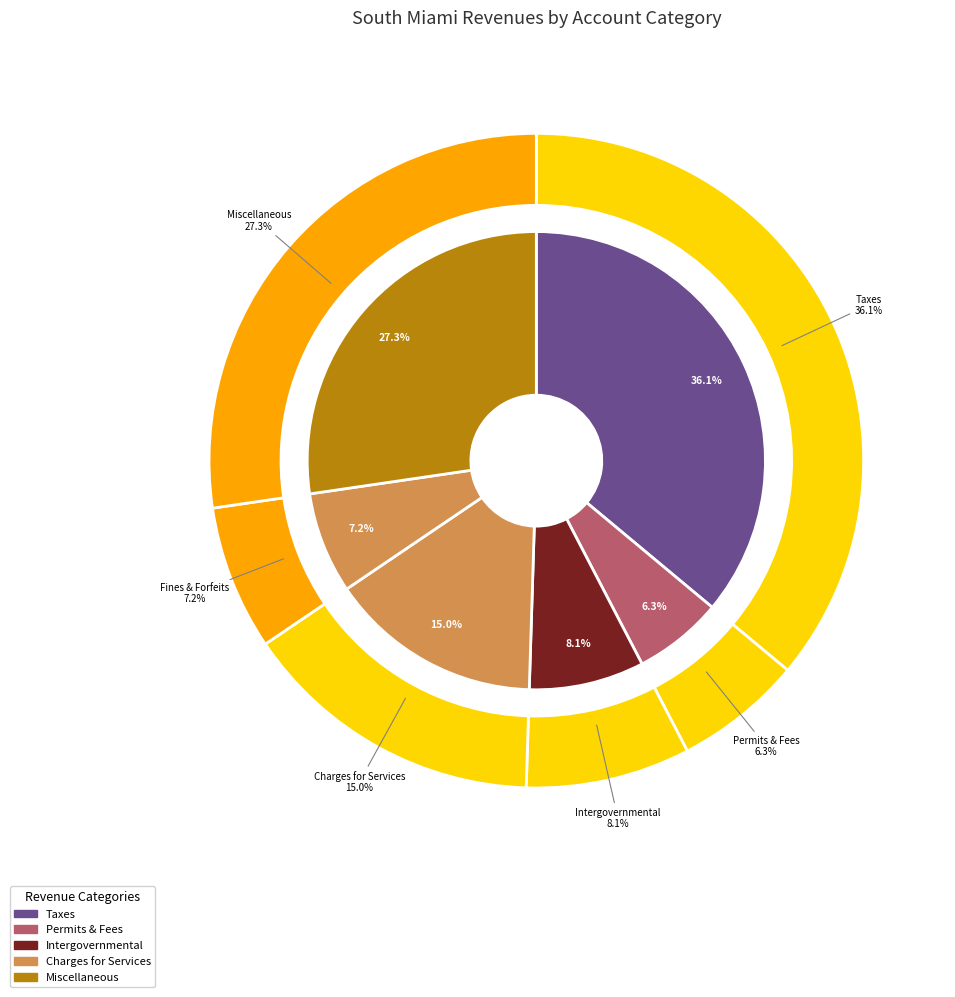

Which slice is the smallest?

Permits, Fees, and Special Assessments